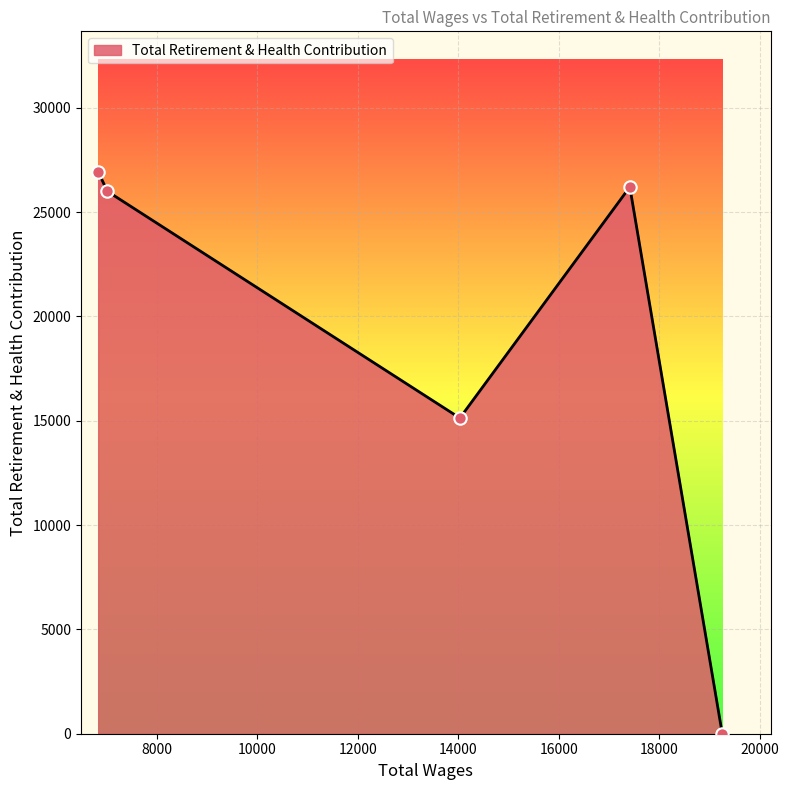

How many interior local valleys (lower than both neighbors) does the data have?

1